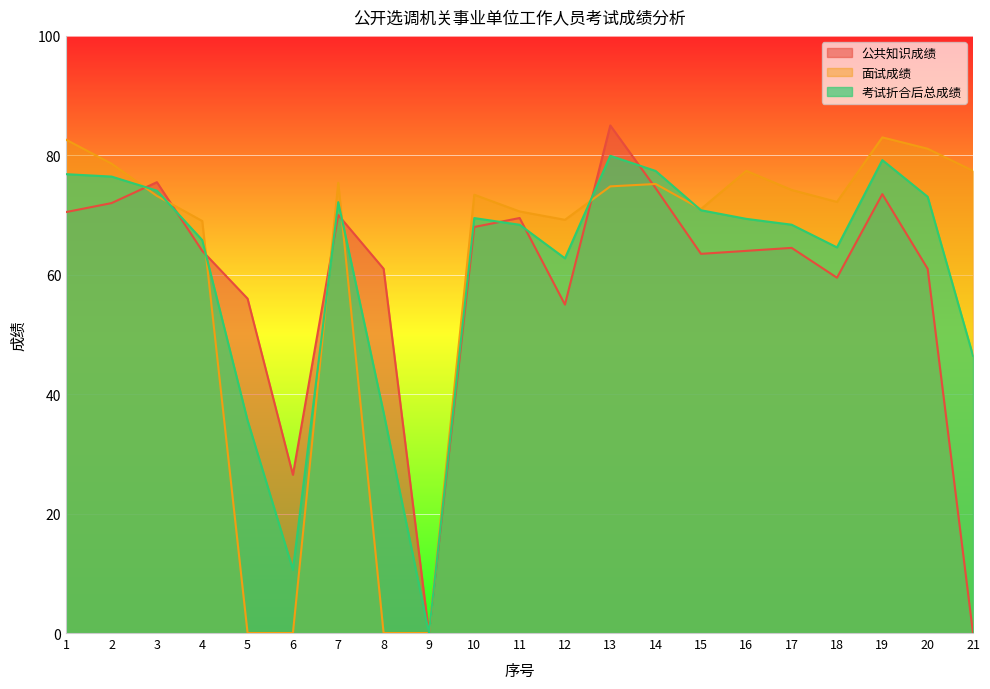

Is it true that 公共知识成绩 equals 15.0 at 5?

False